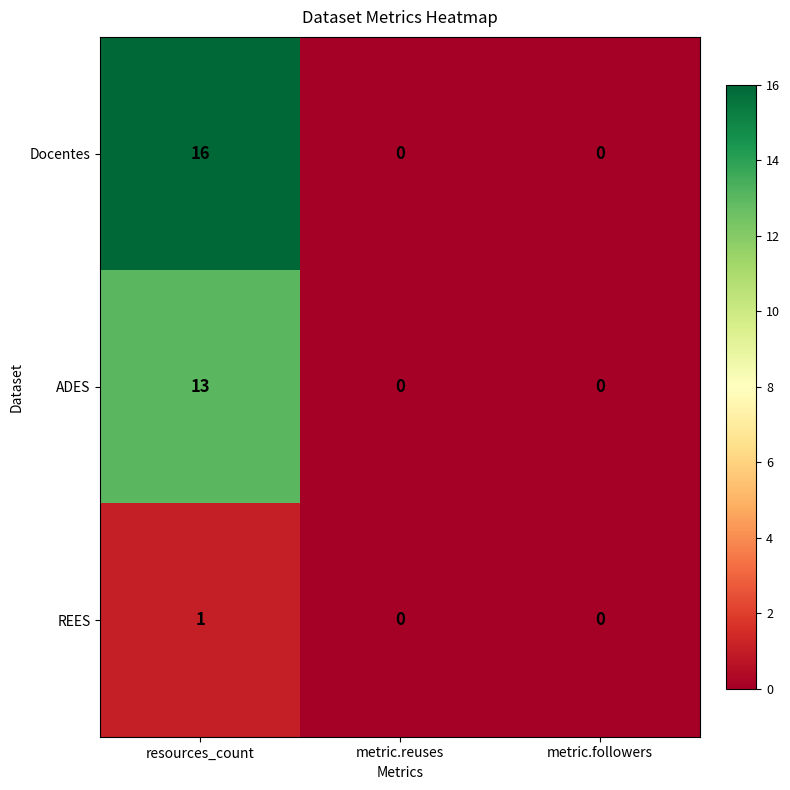

Which series has the largest range (max minus min)?

Docentes